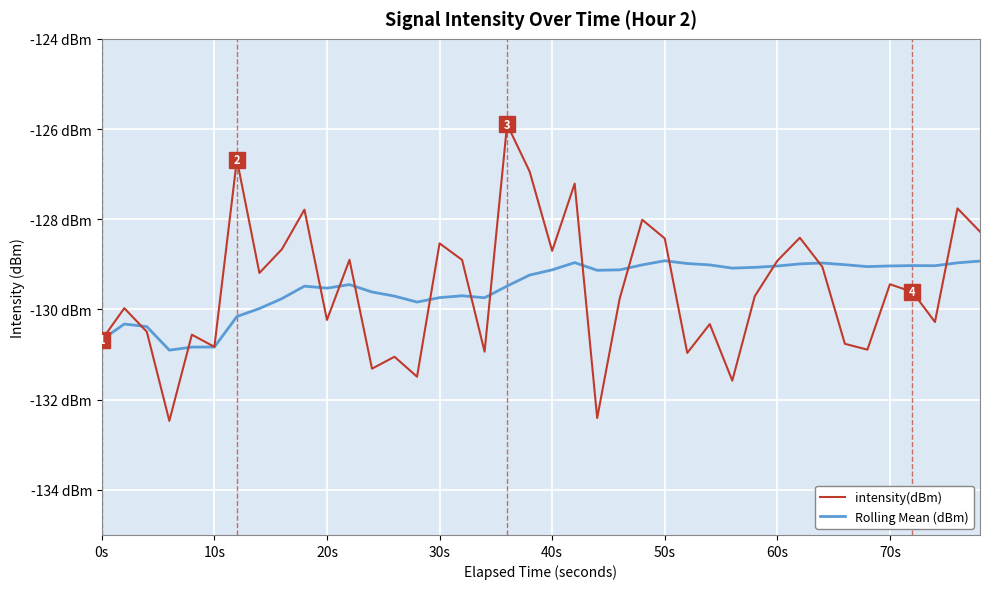

How many intersections are there between intensity(dBm) and Rolling Mean (dBm)?

14